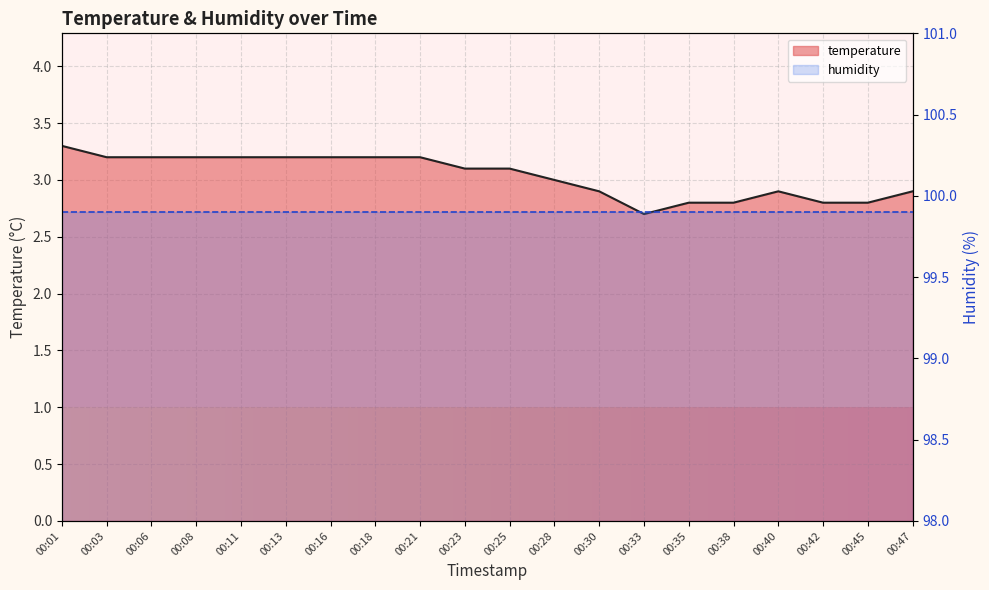

What is the change in value from 00:03 to 00:42?

-0.4